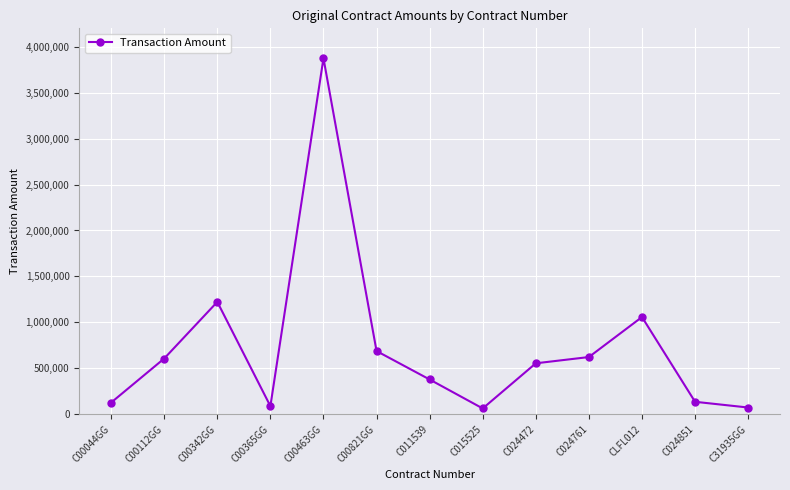

At which label is the value closest to 1968597?

C00342GG